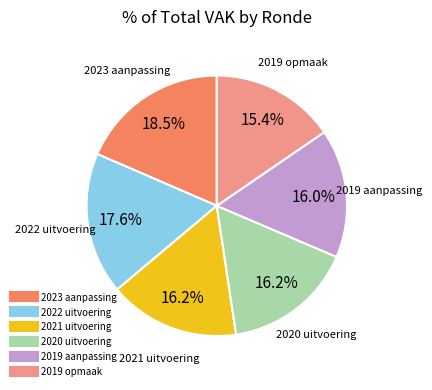

Is there a majority slice in this chart?

No